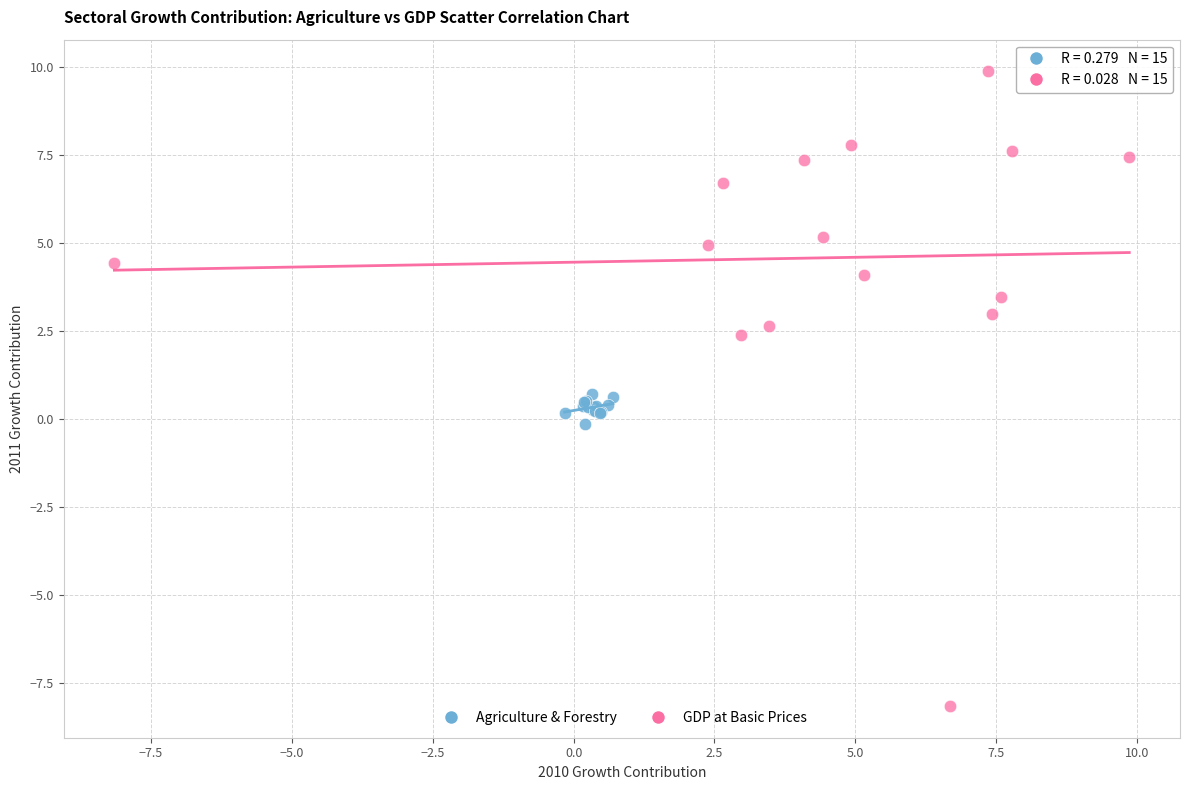

Which series has the largest Y range (max minus min)?

GDP at Basic Prices